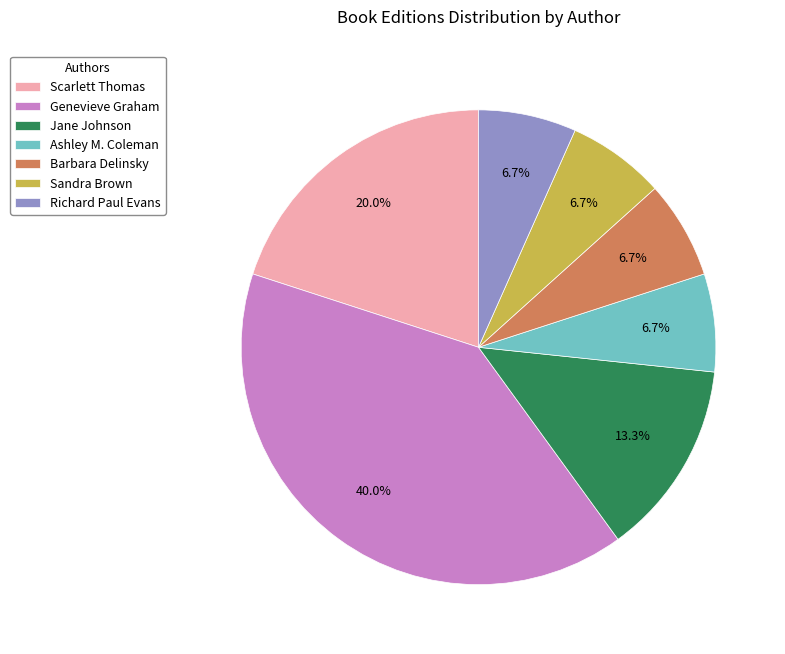

Is there any slice that represents more than half of the pie?

No